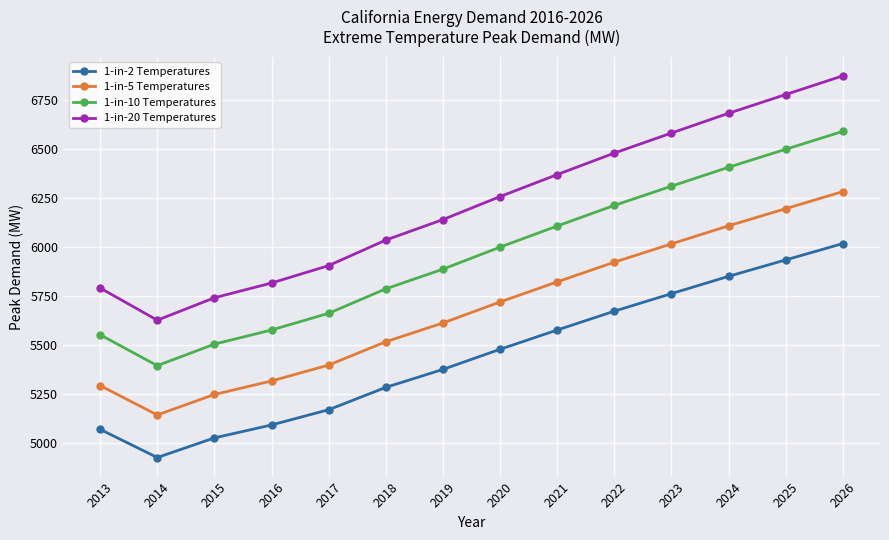

Where is the first local minimum for 1-in-20 Temperatures?

2014